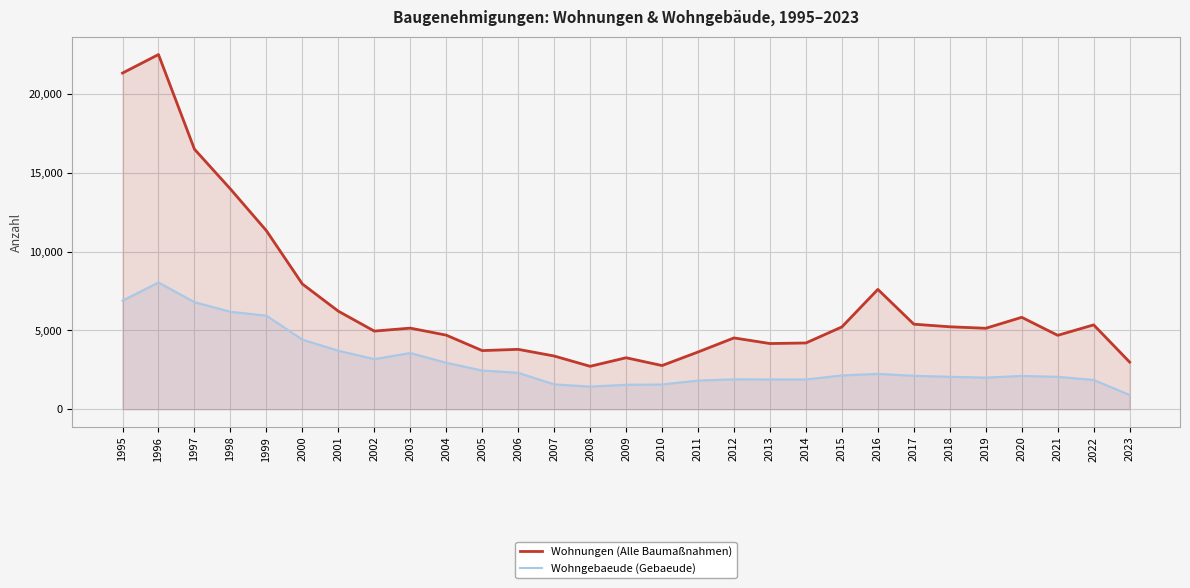

Reading left to right, extract all data points from this chart.

Wohnungen (Alle Baumaßnahmen): 1995=21354	1996=22530	1997=16517	1998=13989	1999=11341	2000=7955	2001=6227	2002=4962	2003=5150	2004=4705	2005=3723	2006=3802	2007=3379	2008=2725	2009=3268	2010=2773	2011=3633	2012=4528	2013=4171	2014=4207	2015=5227	2016=7611	2017=5401	2018=5236	2019=5141	2020=5837	2021=4693	2022=5357	2023=2992
Wohngebaeude (Gebaeude): 1995=6894	1996=8052	1997=6799	1998=6191	1999=5941	2000=4420	2001=3716	2002=3181	2003=3569	2004=2951	2005=2458	2006=2313	2007=1577	2008=1438	2009=1552	2010=1570	2011=1819	2012=1898	2013=1891	2014=1891	2015=2146	2016=2245	2017=2120	2018=2061	2019=2007	2020=2114	2021=2058	2022=1858	2023=905